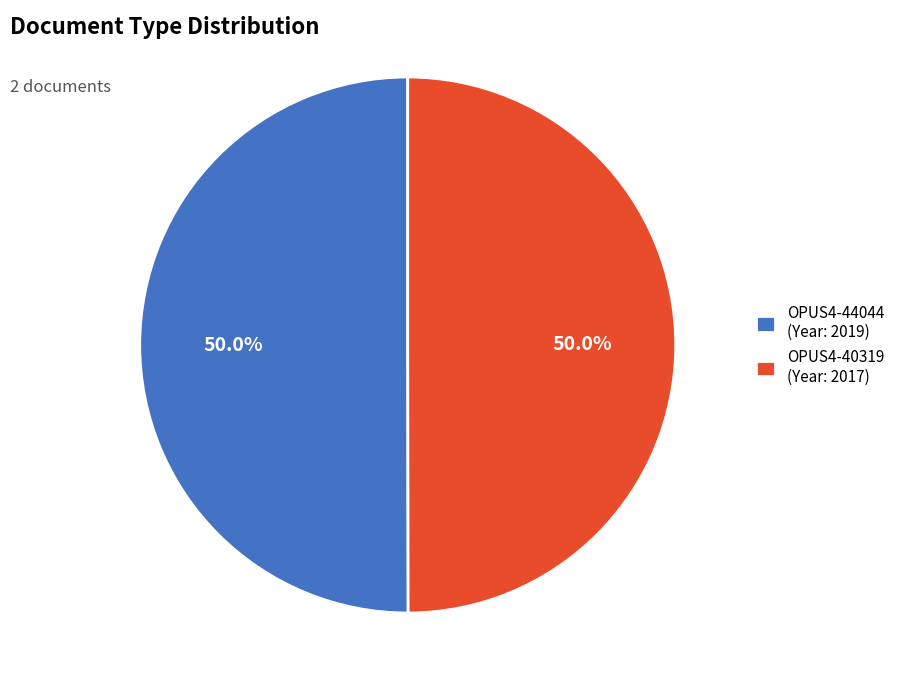

Combined, do OPUS4-40319 (Year: 2017) and OPUS4-44044 (Year: 2019) account for over 50%?

Yes